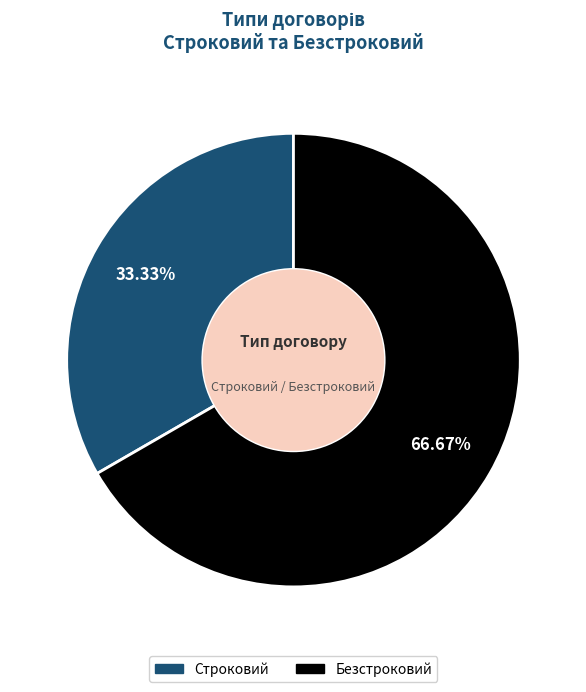

To the nearest percent, what percentage of the pie is Строковий?

33%